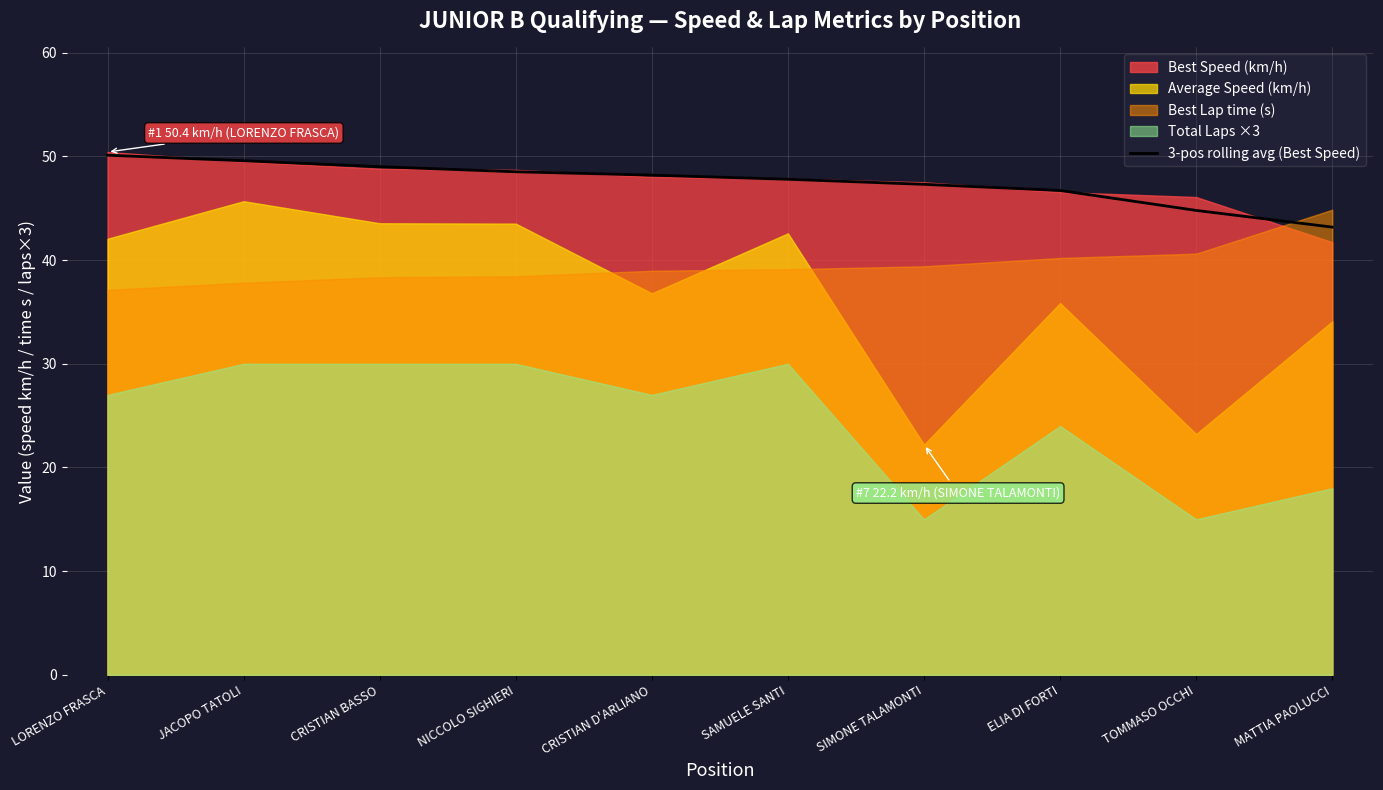

List the labels in order of value, smallest first.

MATTIA PAOLUCCI, TOMMASO OCCHI, ELIA DI FORTI, SIMONE TALAMONTI, SAMUELE SANTI, CRISTIAN D'ARLIANO, NICCOLO SIGHIERI, CRISTIAN BASSO, JACOPO TATOLI, LORENZO FRASCA